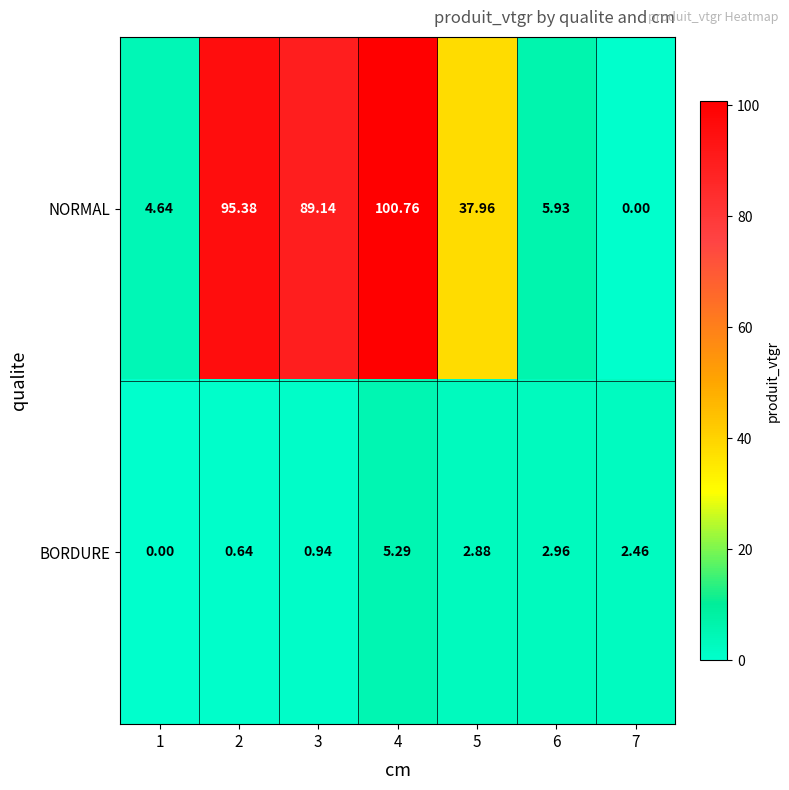

At 5, list the series in order from smallest to largest.

BORDURE, NORMAL